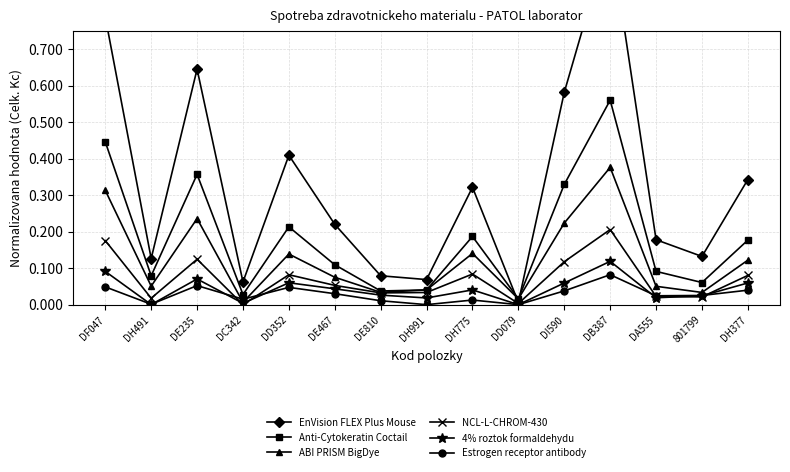

At DE810, list the series in order from largest to smallest.

EnVision FLEX Plus Mouse, Anti-Cytokeratin Coctail, ABI PRISM BigDye, NCL-L-CHROM-430, 4% roztok formaldehydu, Estrogen receptor antibody